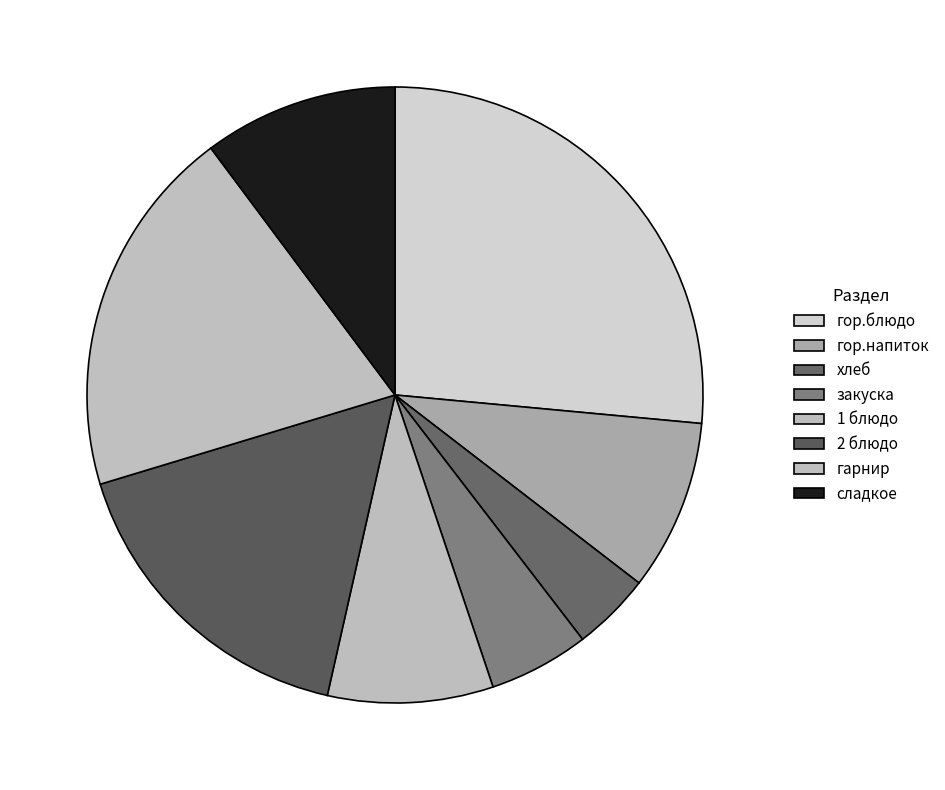

To the nearest percent, what portion does гарнир represent?

19%